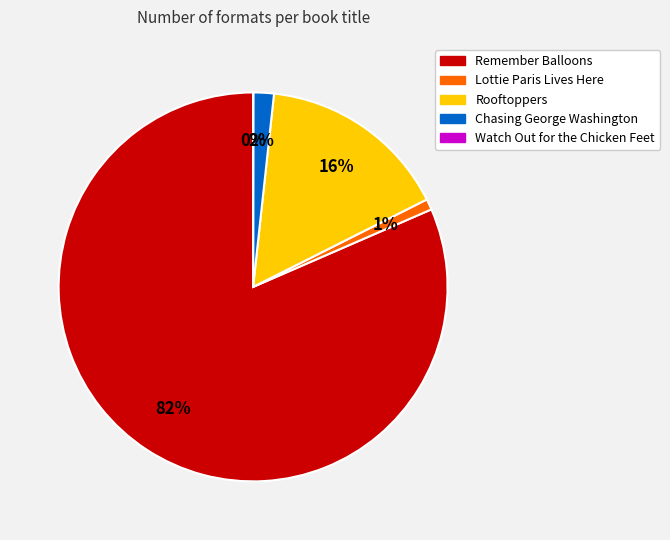

What is the largest slice in the pie chart?

Remember Balloons